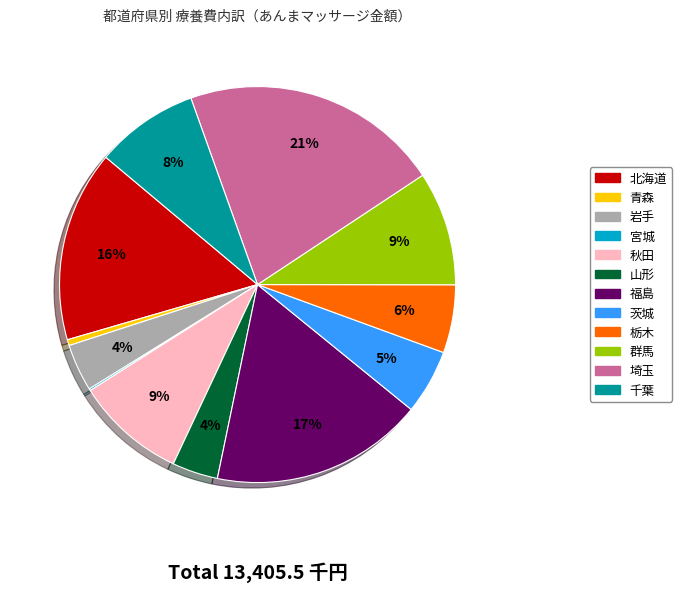

The 茨城 slice represents 1% of the pie. True or false?

False